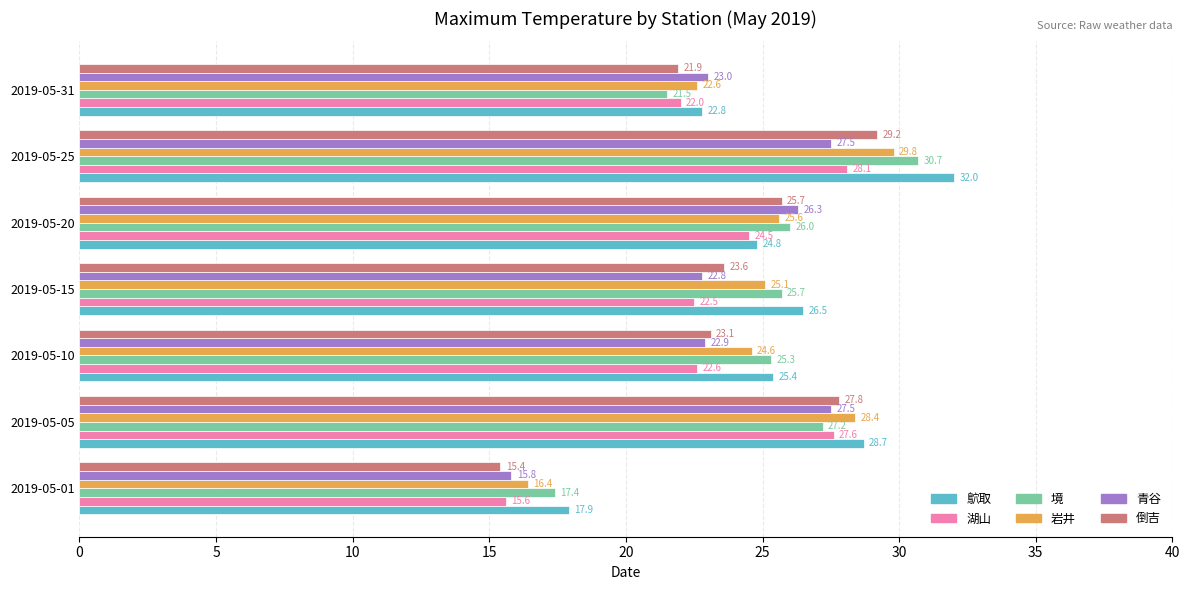

What are all the series names shown in the legend?

鴥取, 湖山, 境, 岩井, 青谷, 倒吉